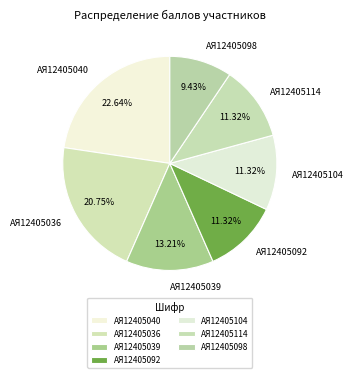

Is it true that АЯ12405040 is 13% of the pie?

False